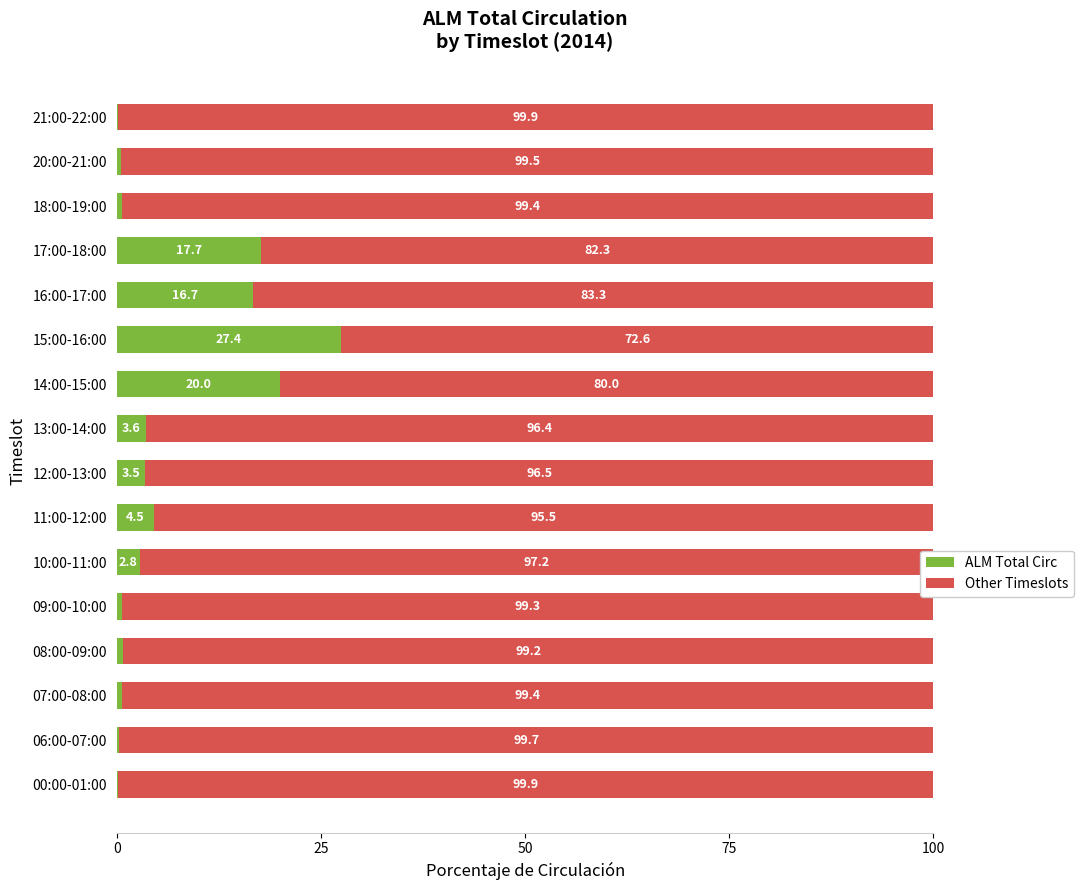

True or false: ALM Total Circ has a value of 0.8 at 08:00-09:00.

True